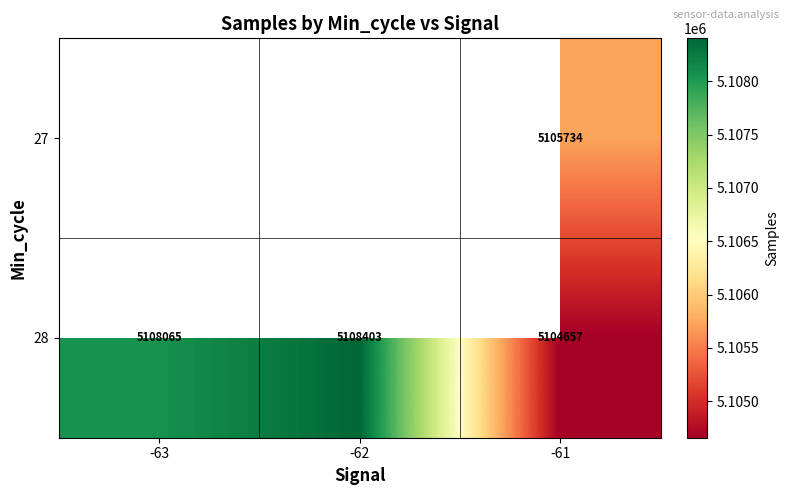

At which category is the sum across all series the highest?

-61